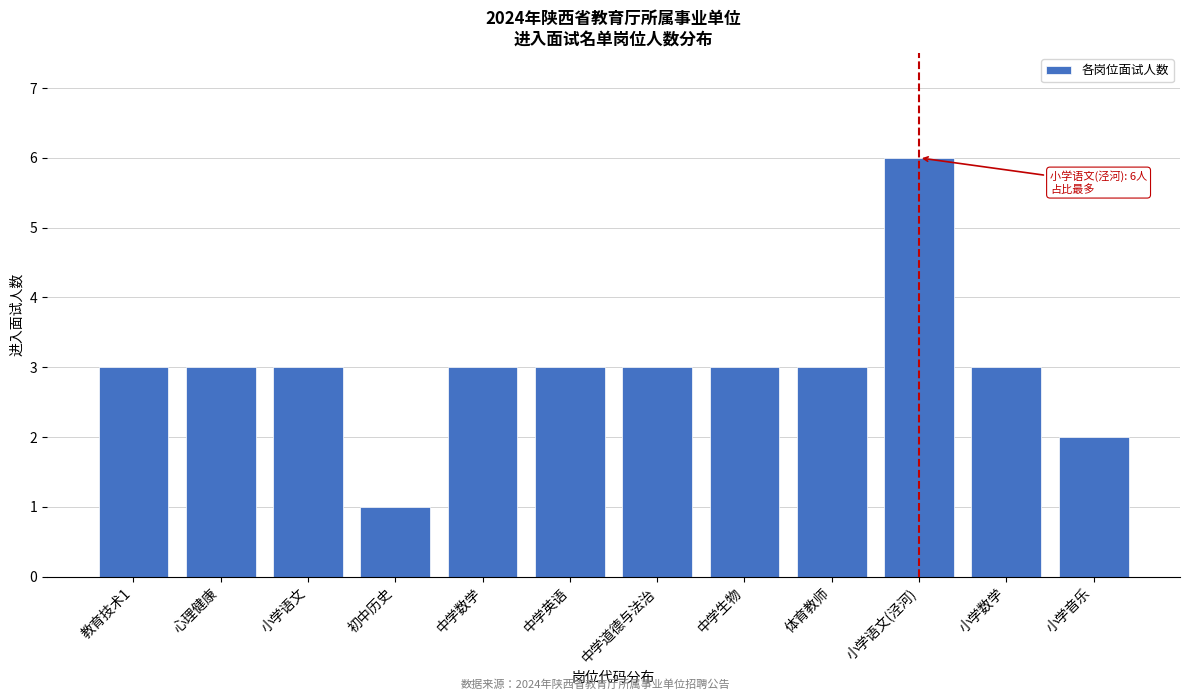

Reading left to right, extract all data points from this chart.

3	3	3	1	3	3	3	3	3	6	3	2